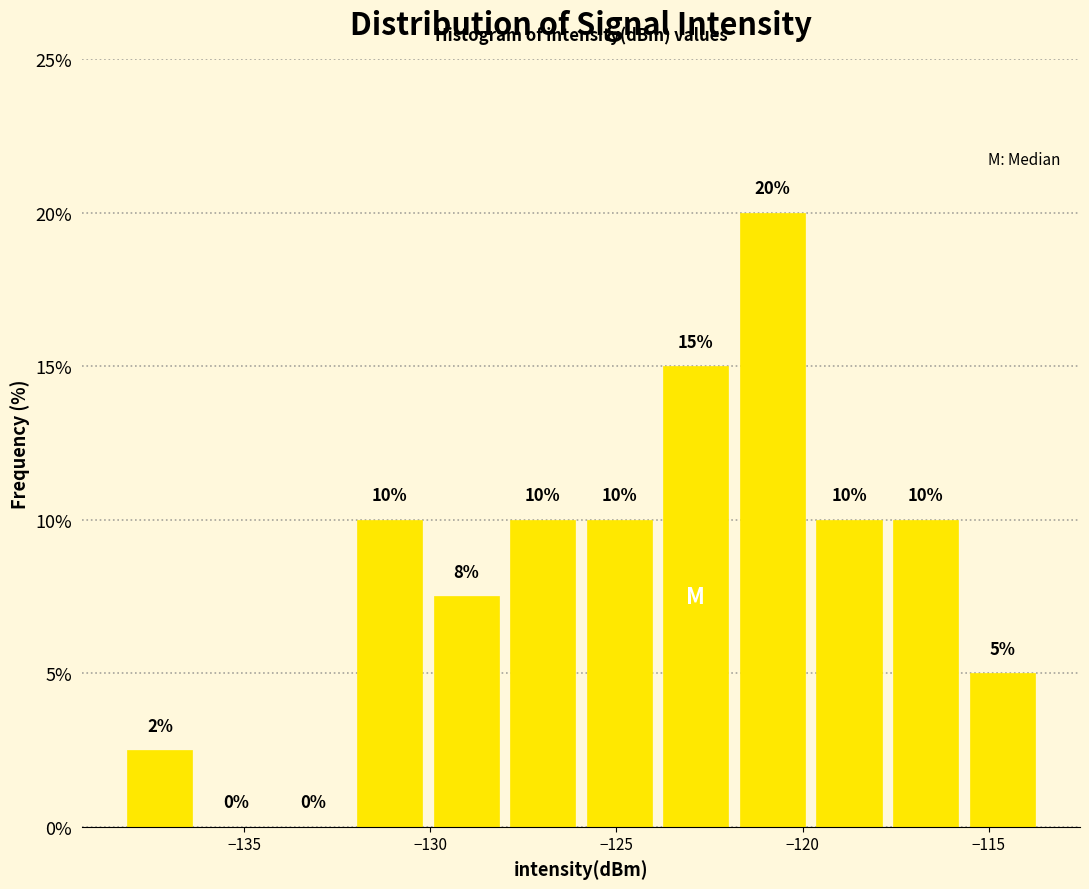

Which range on the x-axis has the tallest bar?

-122.0 to -120.0